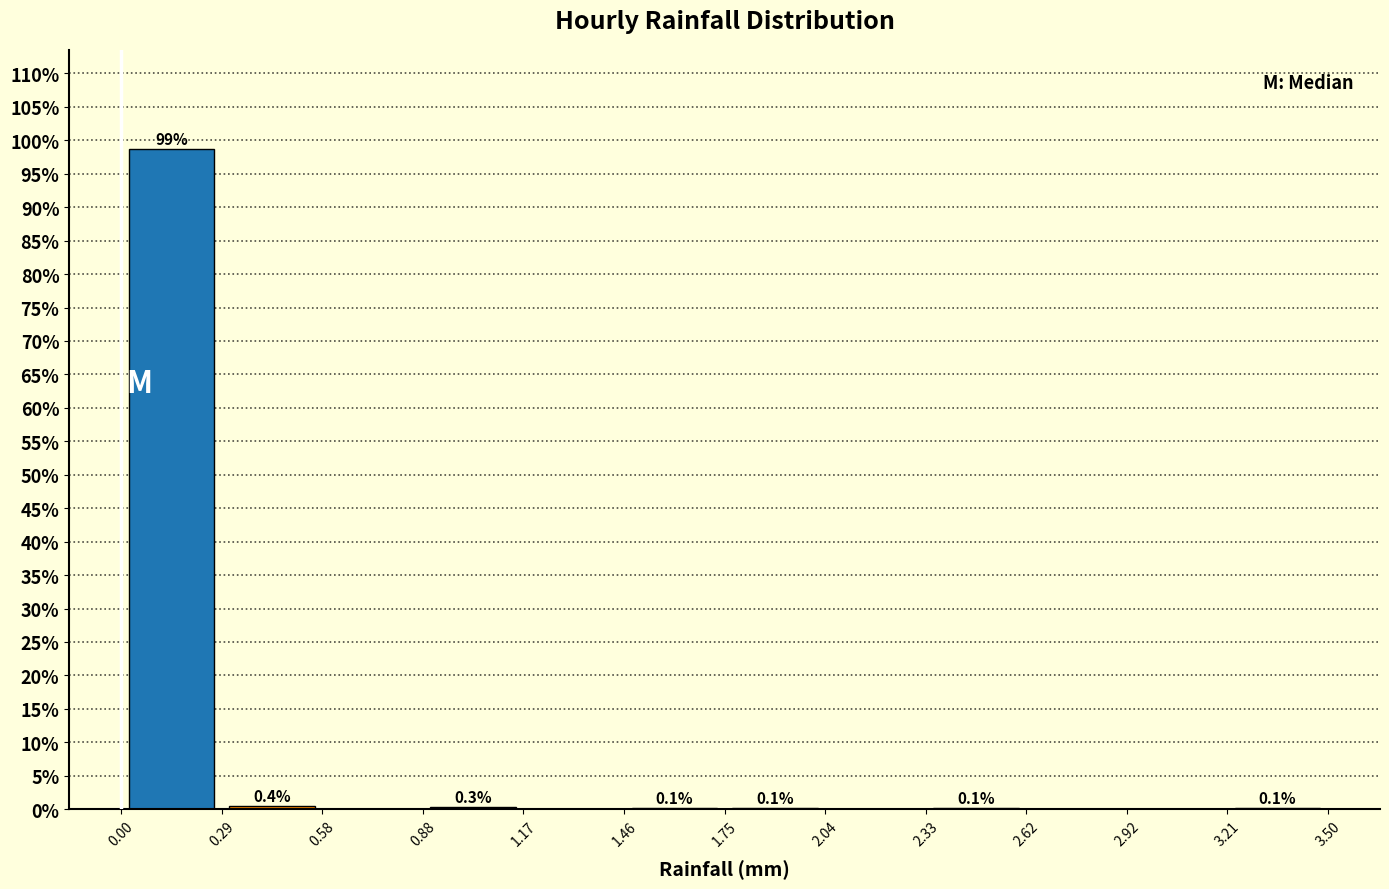

Over which range of the x-axis is the bar tallest?

0.00 to 0.29